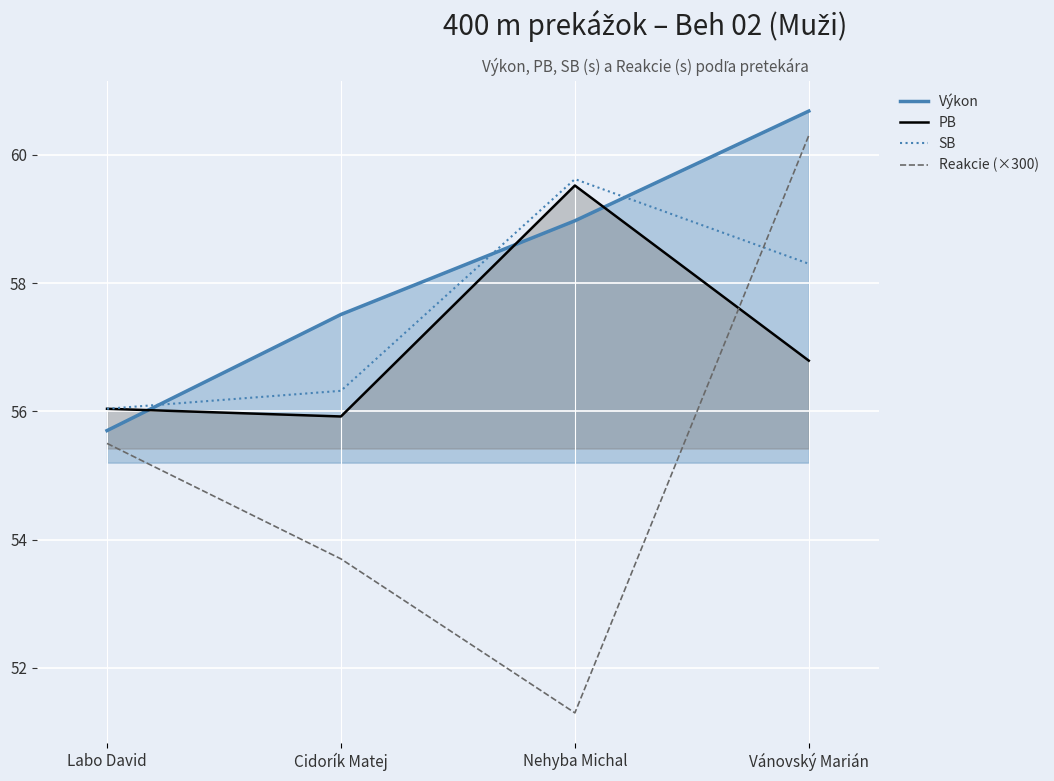

True or false: Reakcie (×300) and SB cross at least once.

True